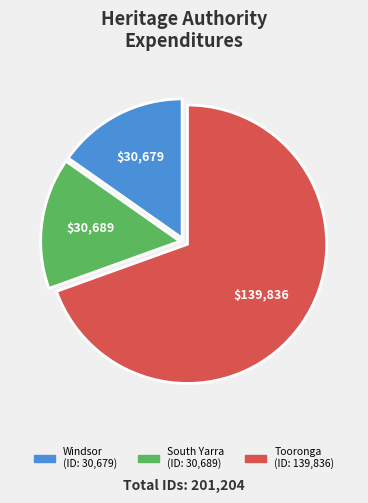

Is there any slice that represents more than half of the pie?

Yes